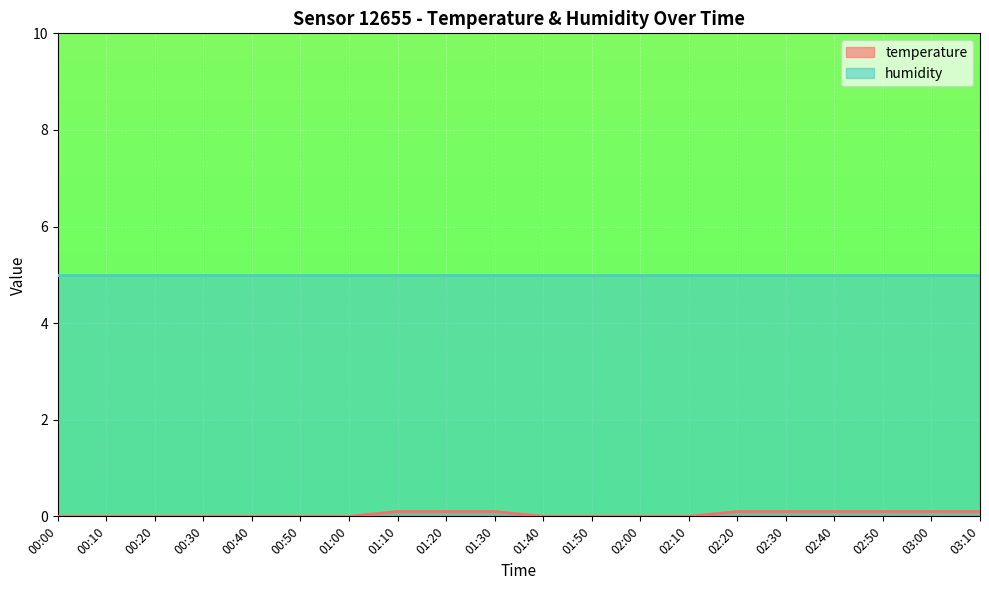

How many lines are shown in the chart?

2